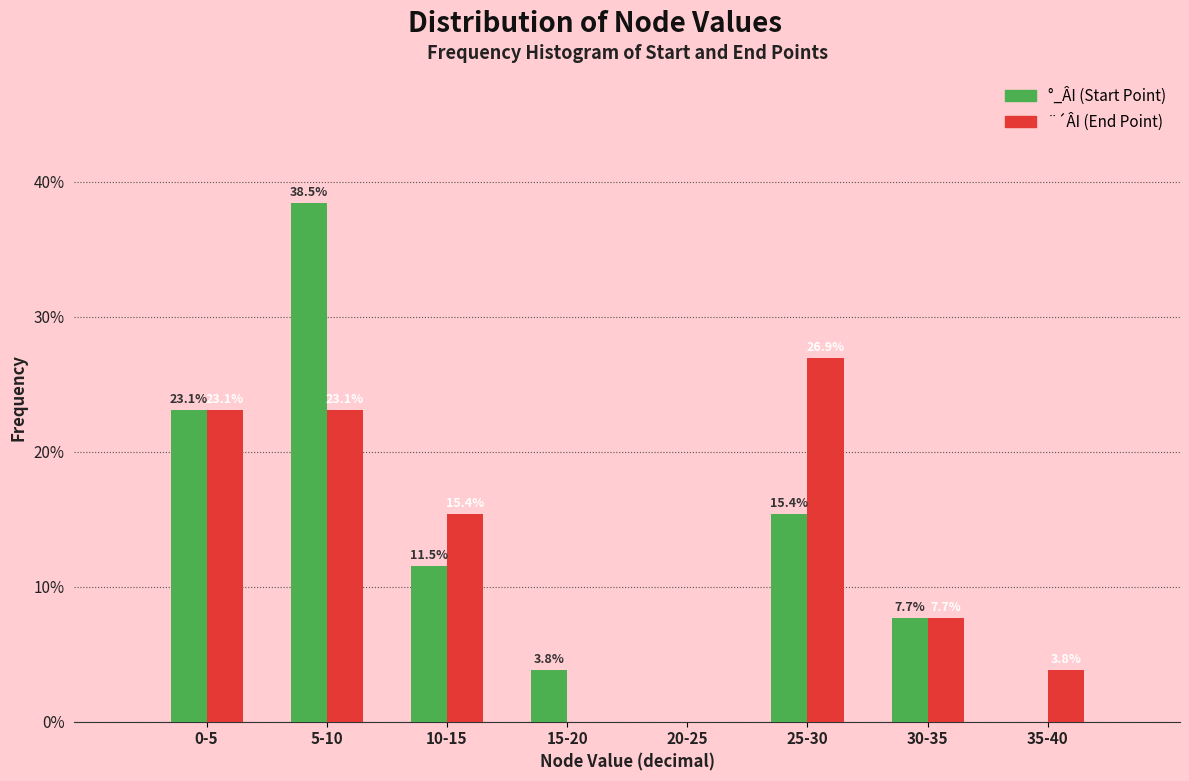

Reading right to left, transcribe all the data shown in this chart.

°_ÂI (Start Point): 35-40=0.0	30-35=7.7	25-30=15.4	20-25=0.0	15-20=3.8	10-15=11.5	5-10=38.5	0-5=23.1
¨´ÂI (End Point): 35-40=3.8	30-35=7.7	25-30=26.9	20-25=0.0	15-20=0.0	10-15=15.4	5-10=23.1	0-5=23.1